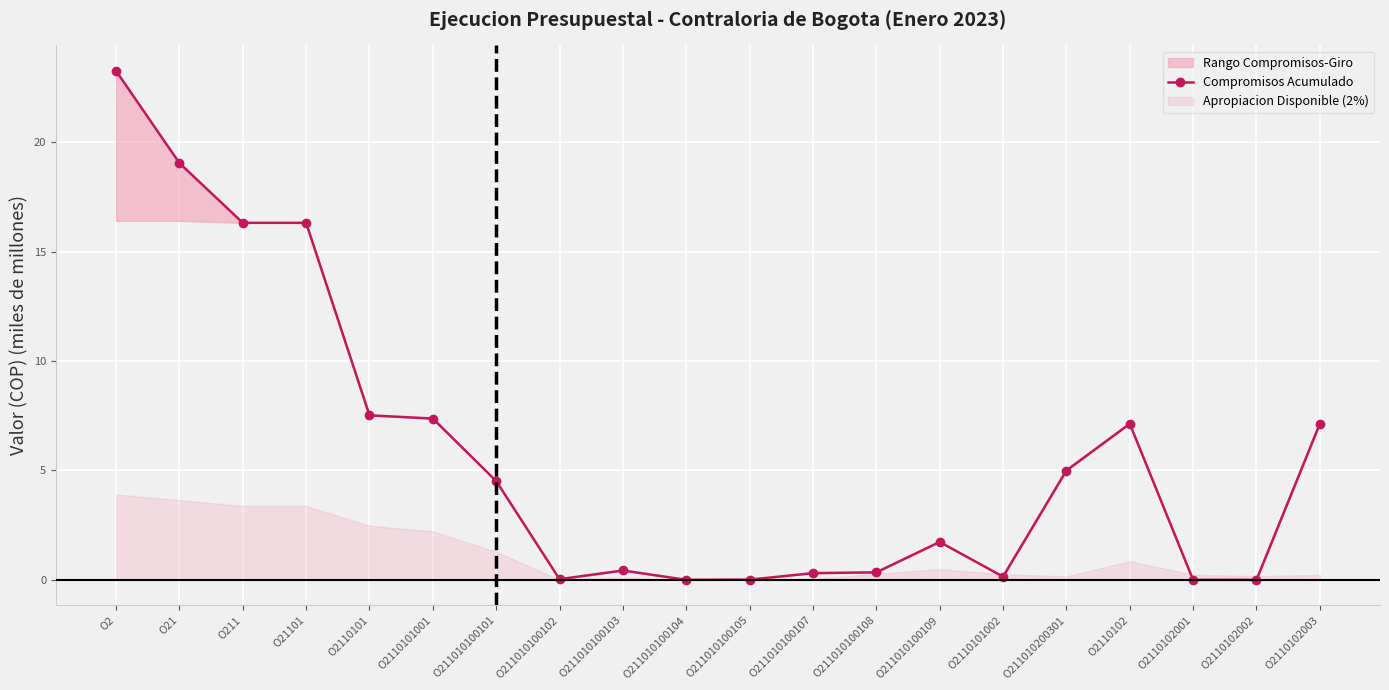

Which label corresponds to the smallest value in the chart?

O2110102002